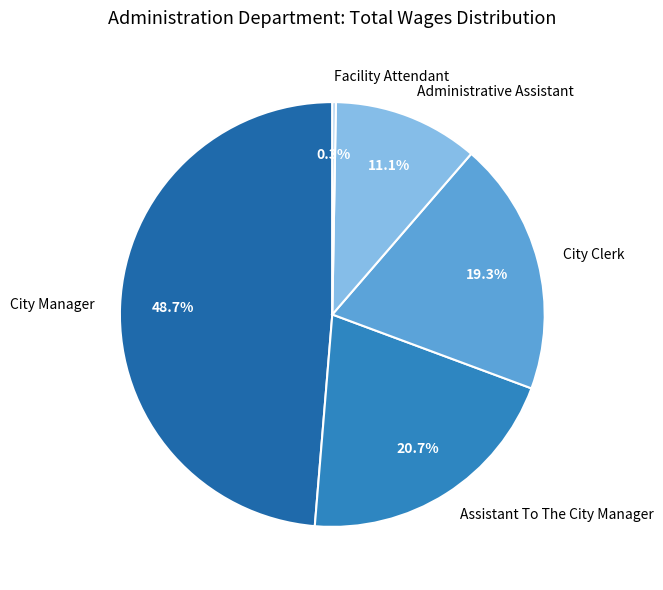

Does Administrative Assistant account for over 50% of the chart?

No